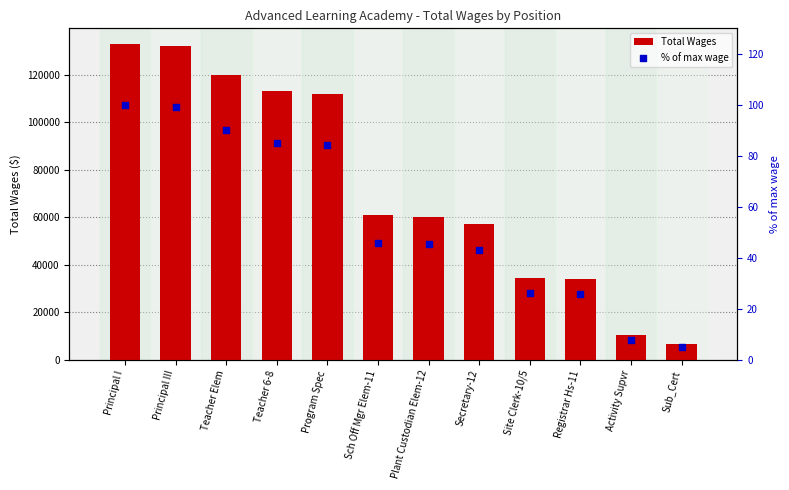

What is the total value across all series at Site Clerk-10/5?

34538.0